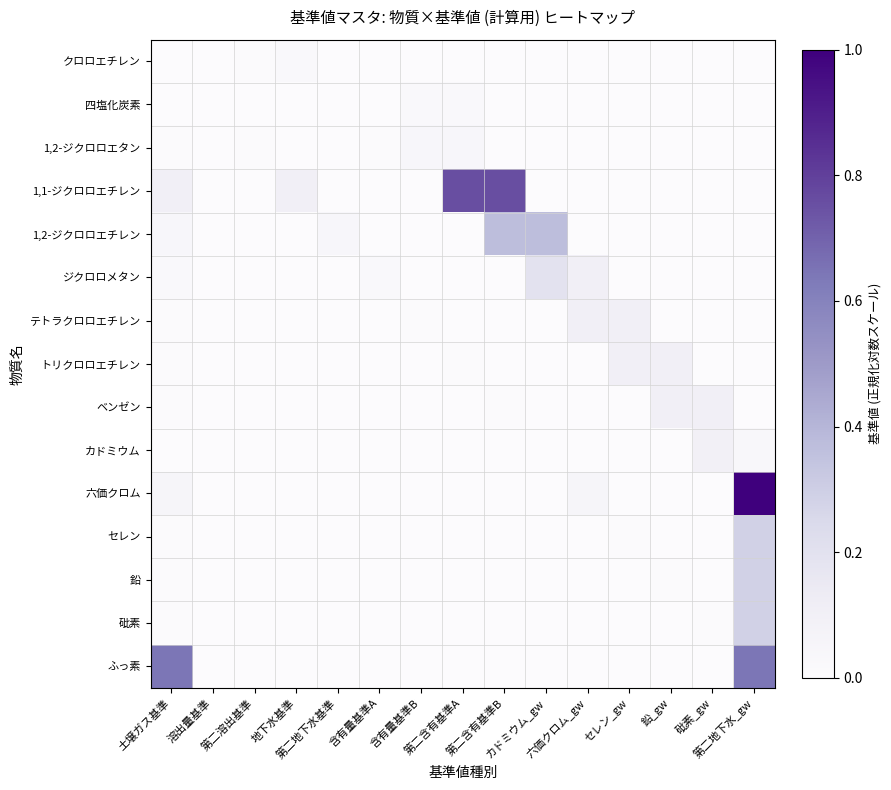

Between 地下水基準 and 第二含有基準A, which series saw the biggest shift?

1,1-ジクロロエチレン